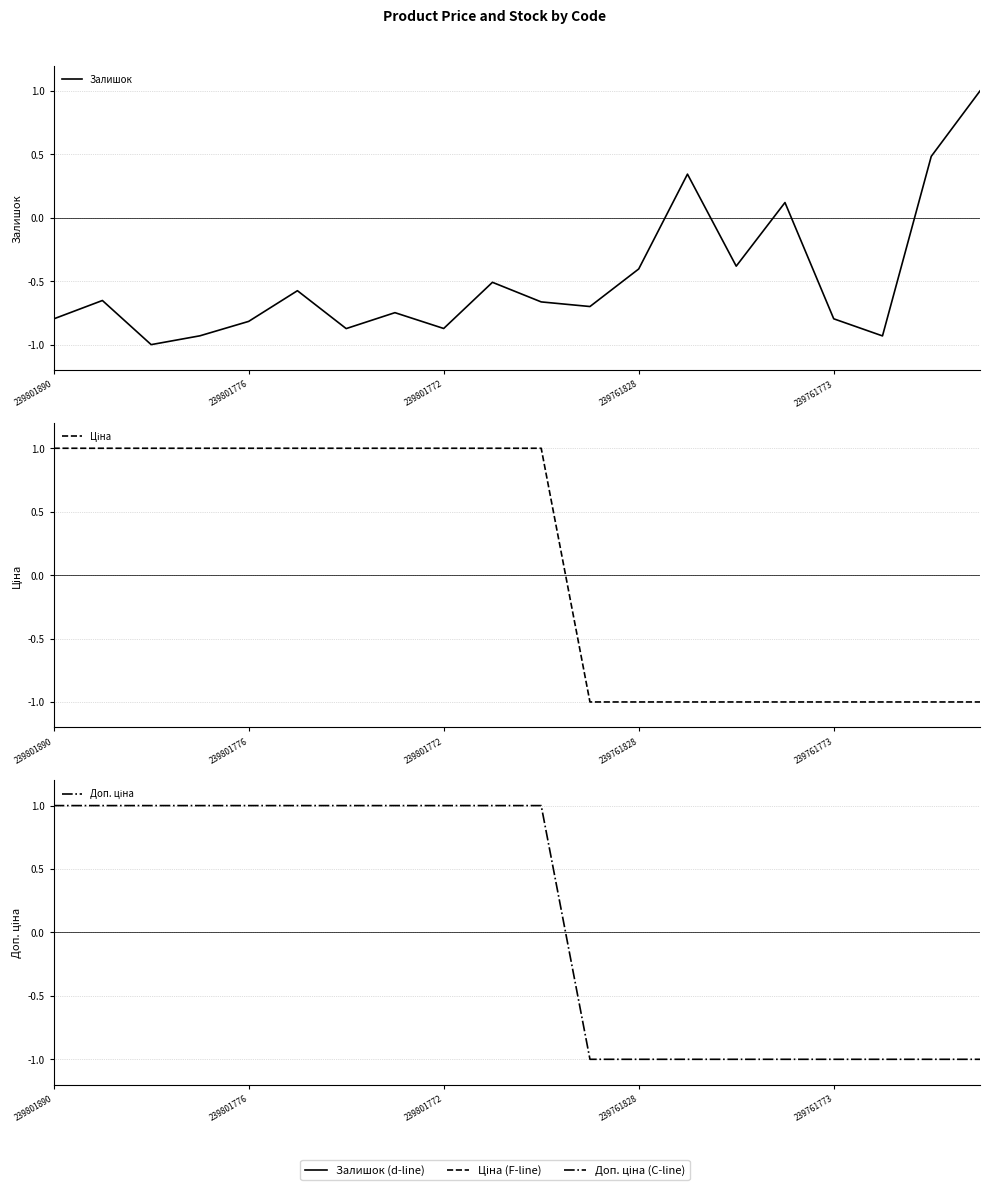

True or false: Ціна and Доп. ціна cross at least once.

False